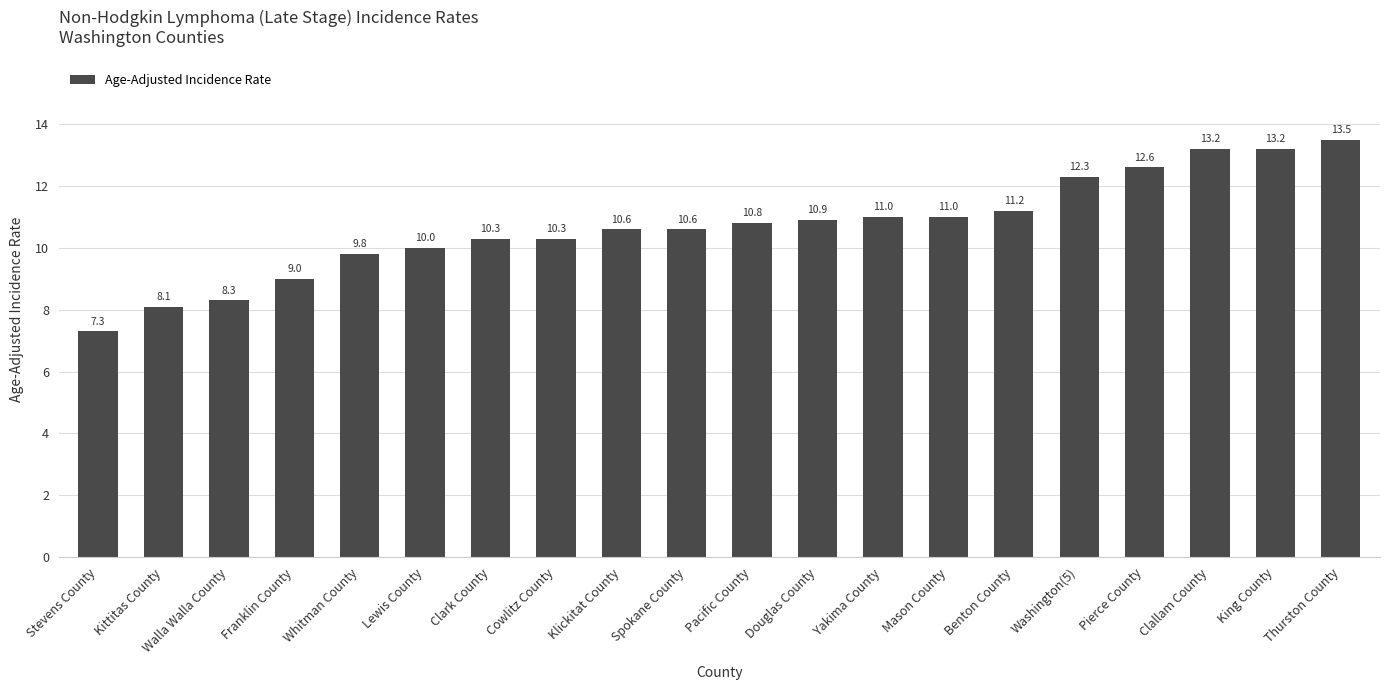

How many bars are there in total?

20